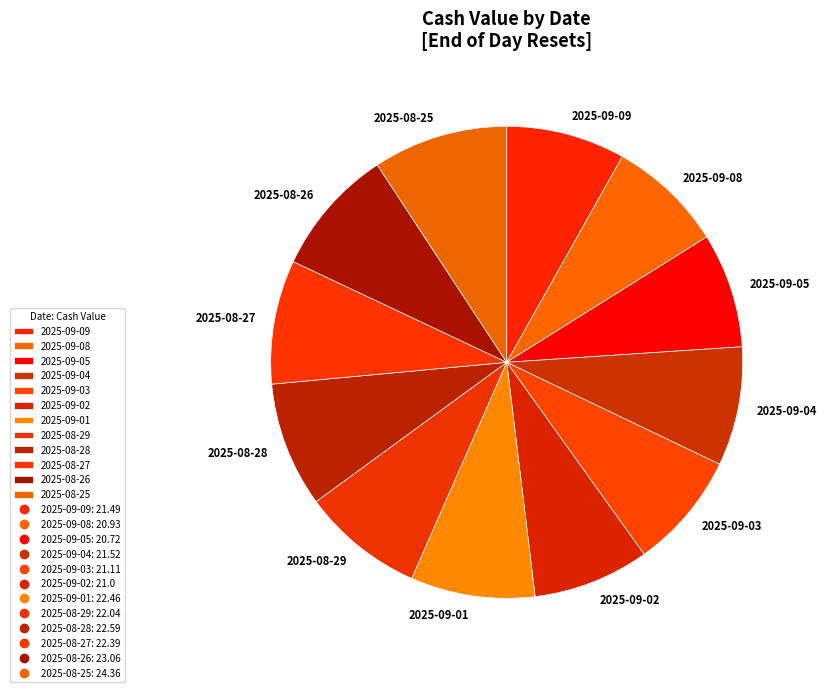

Is the sum of 2025-08-26 and 2025-09-09 greater than half?

No